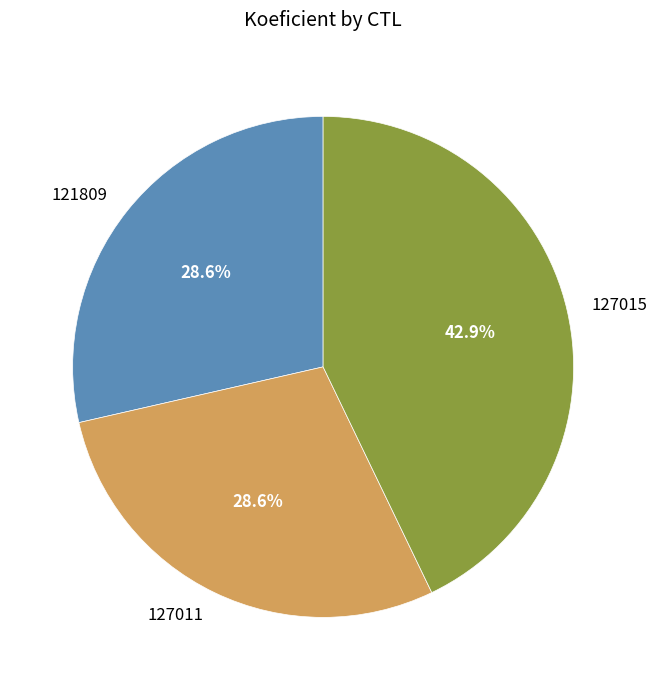

To the nearest percent, what is the difference between the largest and smallest slice percentages?

14%